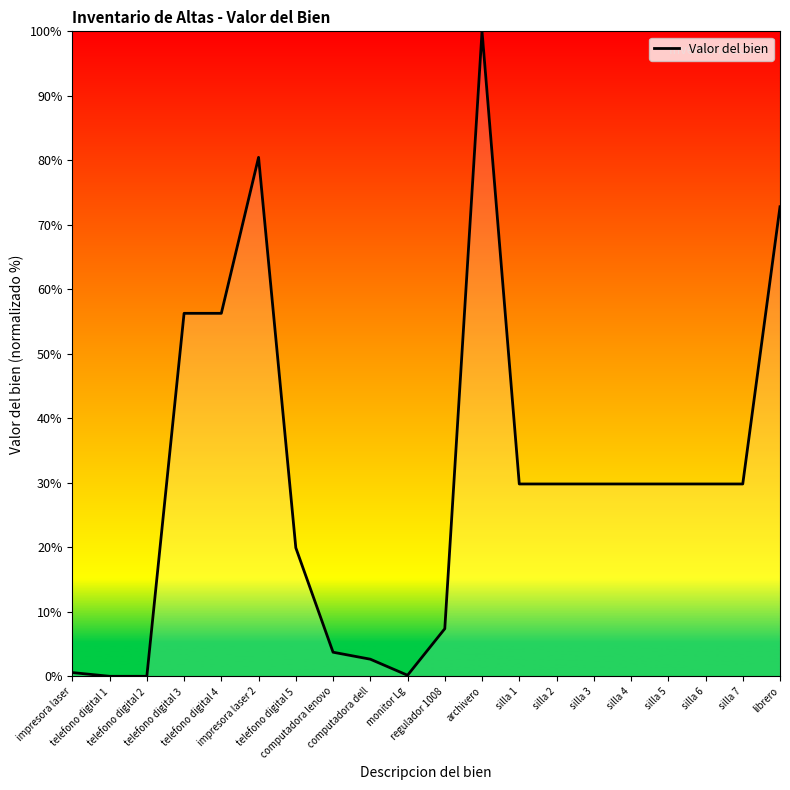

What is the approximate value at silla 5?

29.8